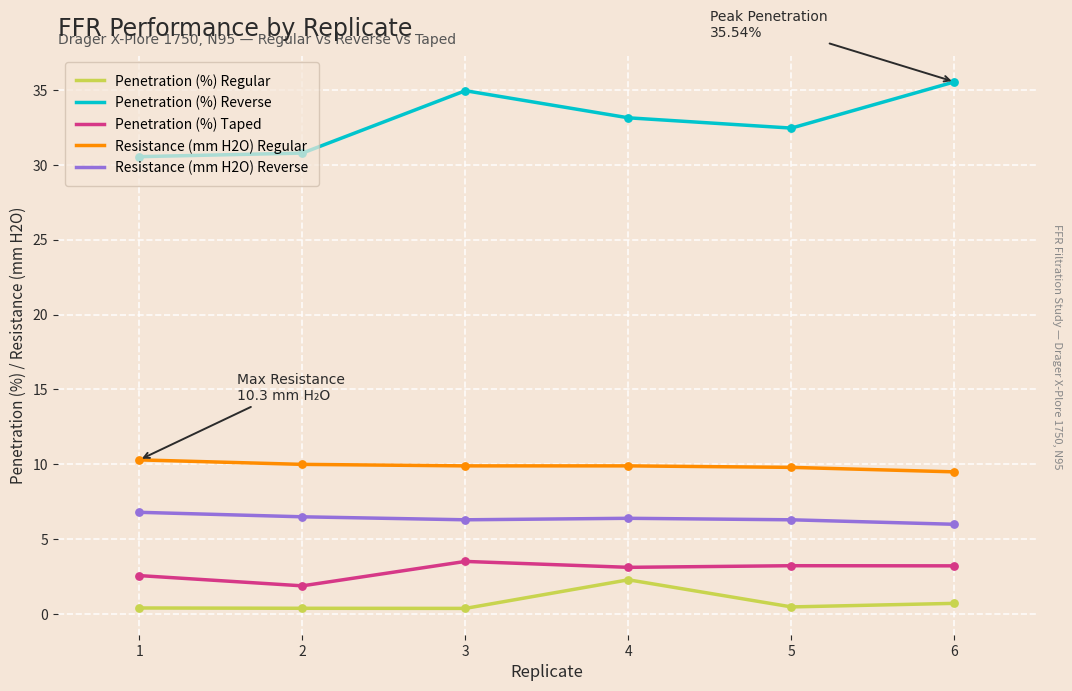

Which series has the widest spread of values?

Penetration (%) Reverse